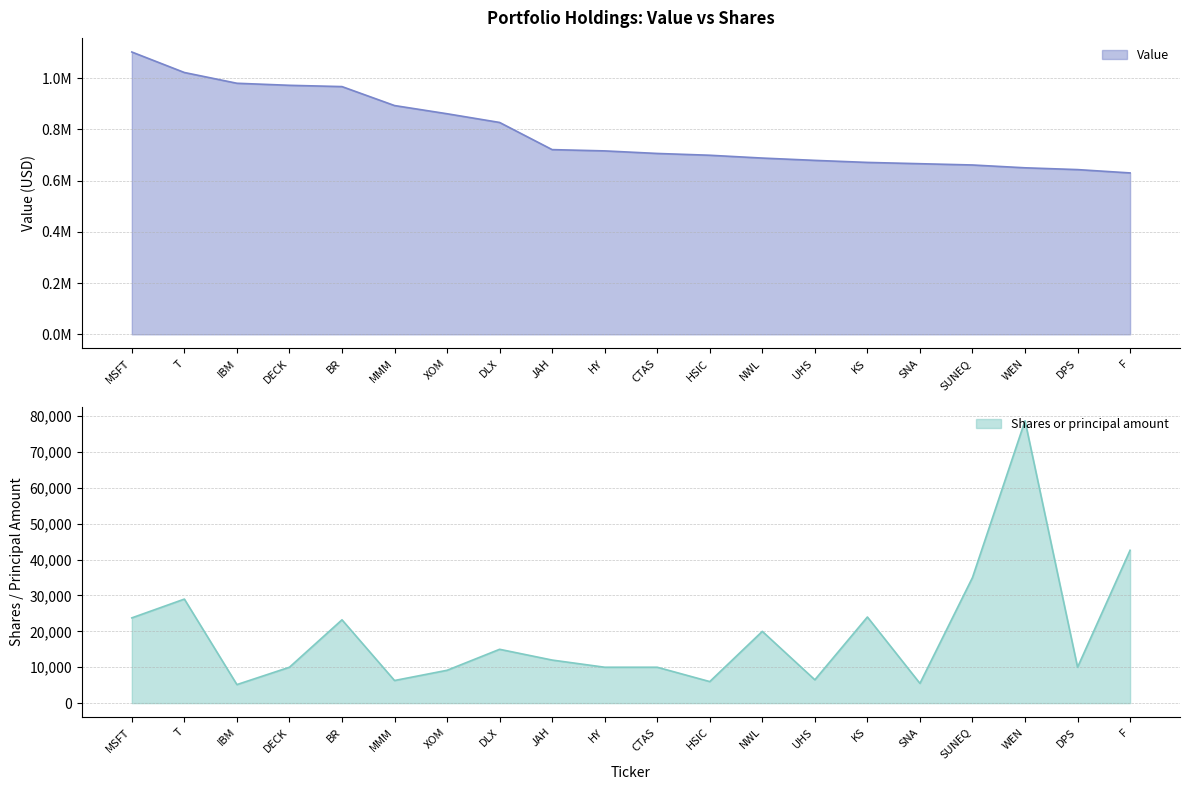

What is the sum of the Shares or principal amount values at BR and XOM?

32371